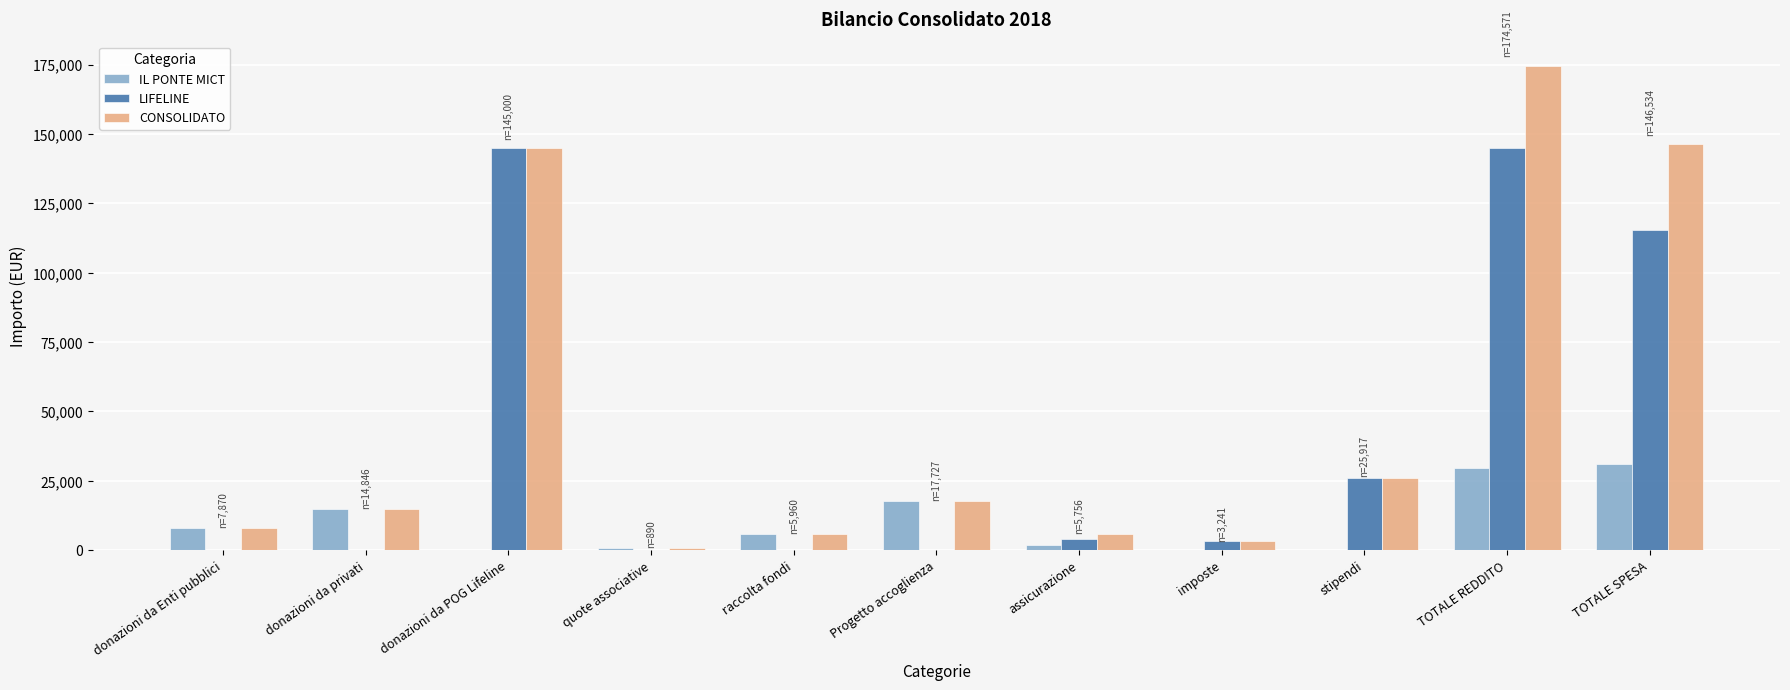

What is the total value across all series at TOTALE SPESA?

293067.7